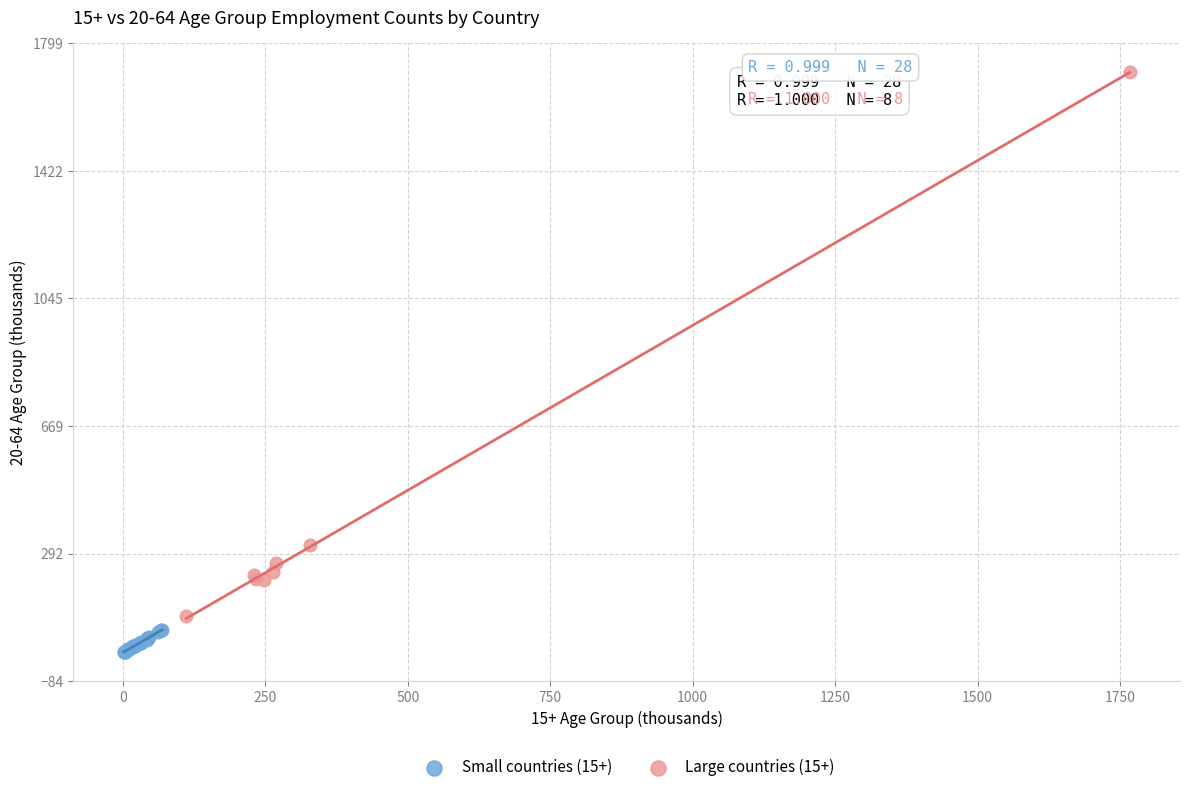

Which series reaches the minimum Y coordinate?

Small countries (15+)